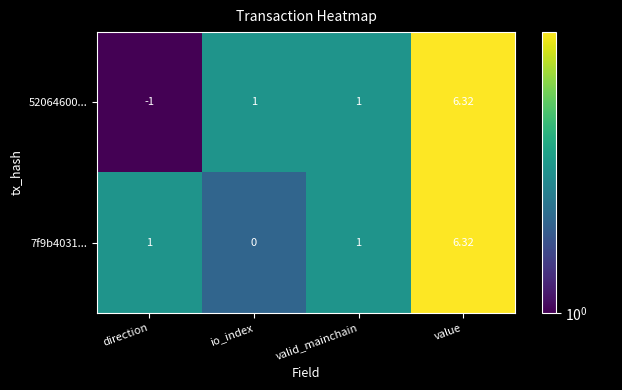

What is the spread (max minus min) of values at io_index?

1.0